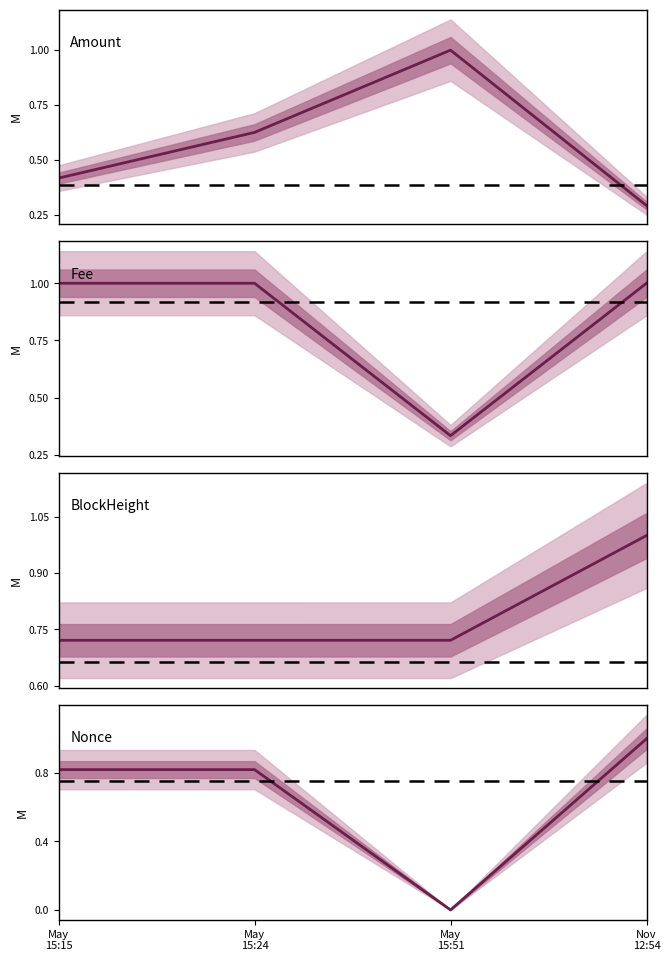

At which category is the sum across all series the highest?

Nov
12:54